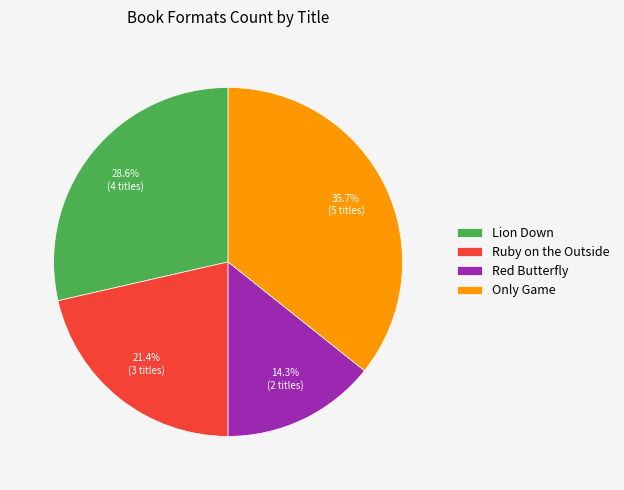

Does Red Butterfly represent more than half of the total?

No